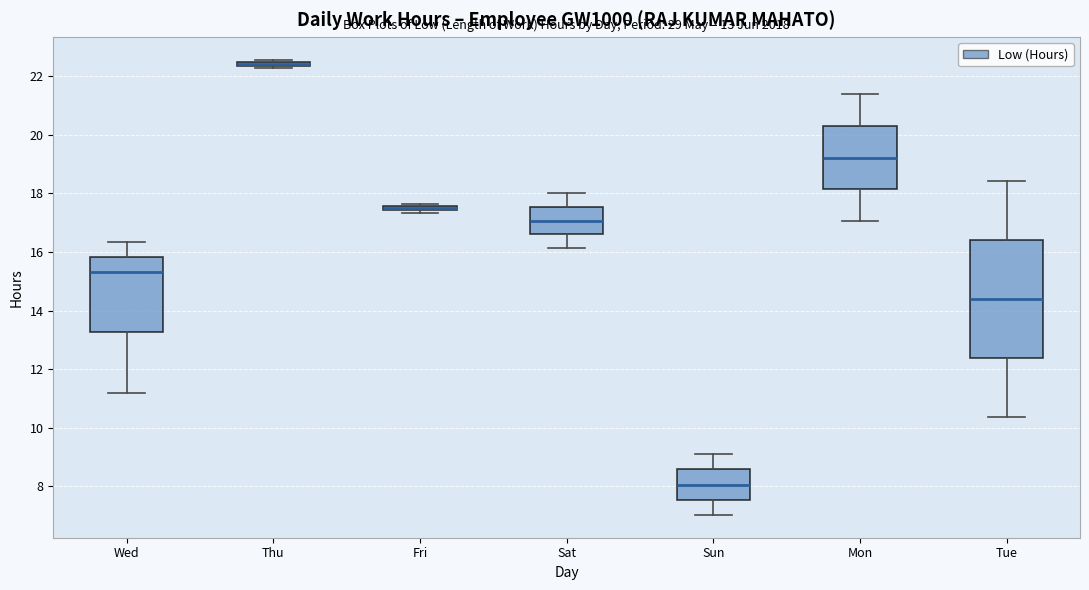

Which box is the tallest, from its lower edge to its upper edge?

Tue